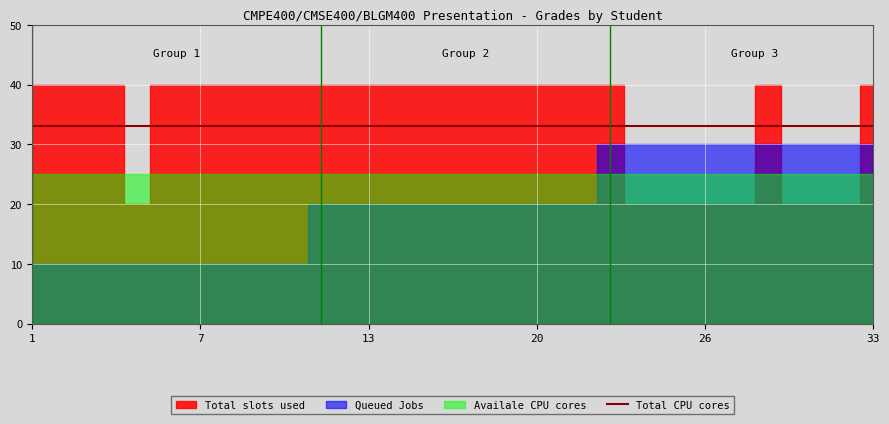

Is it true that Total CPU cores equals 47 at 7?

False